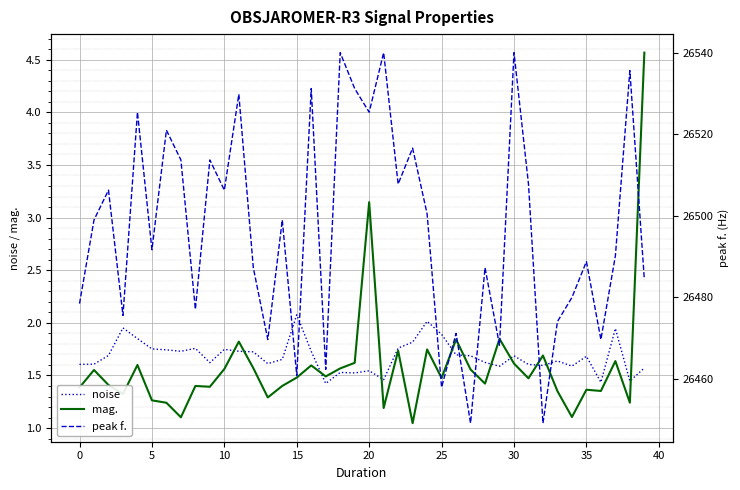

How many values in the peak f. series exceed 26499?

18